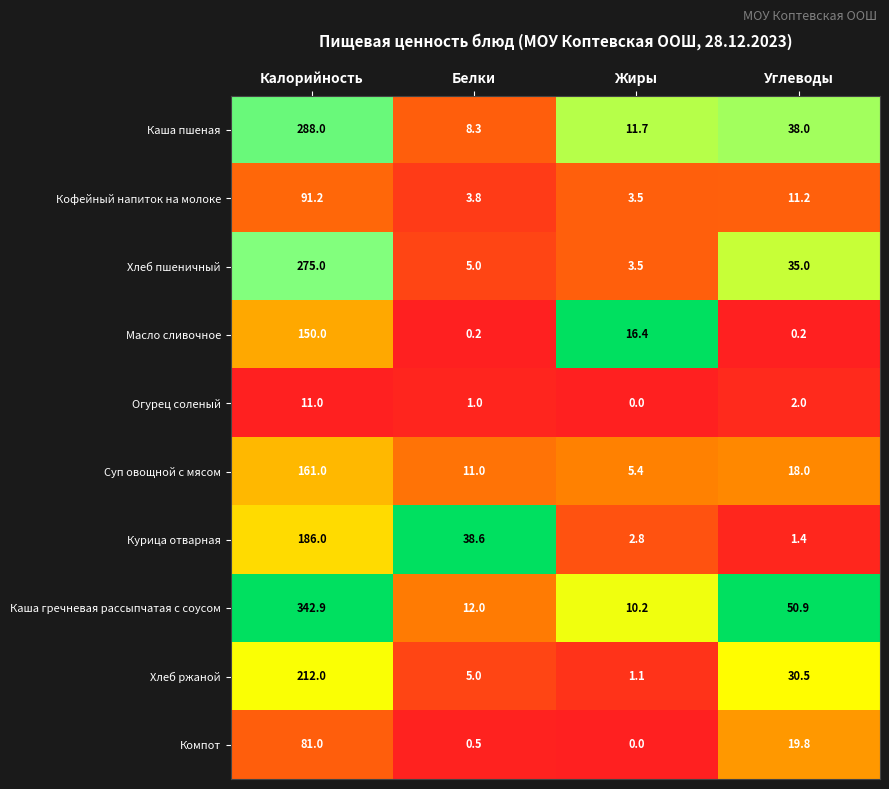

Rank the series by their maximum value, from highest to lowest.

Каша гречневая рассыпчатая с соусом, Каша пшеная, Хлеб пшеничный, Хлеб ржаной, Курица отварная, Суп овощной с мясом, Масло сливочное, Кофейный напиток на молоке, Компот, Огурец соленый